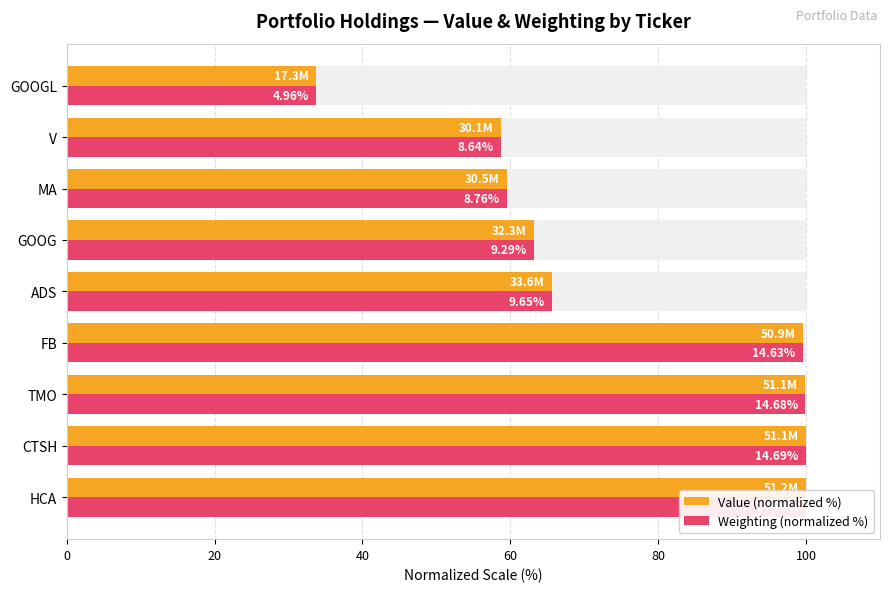

What is the difference between the second highest and minimum values in the Value (normalized %) series?

66.2